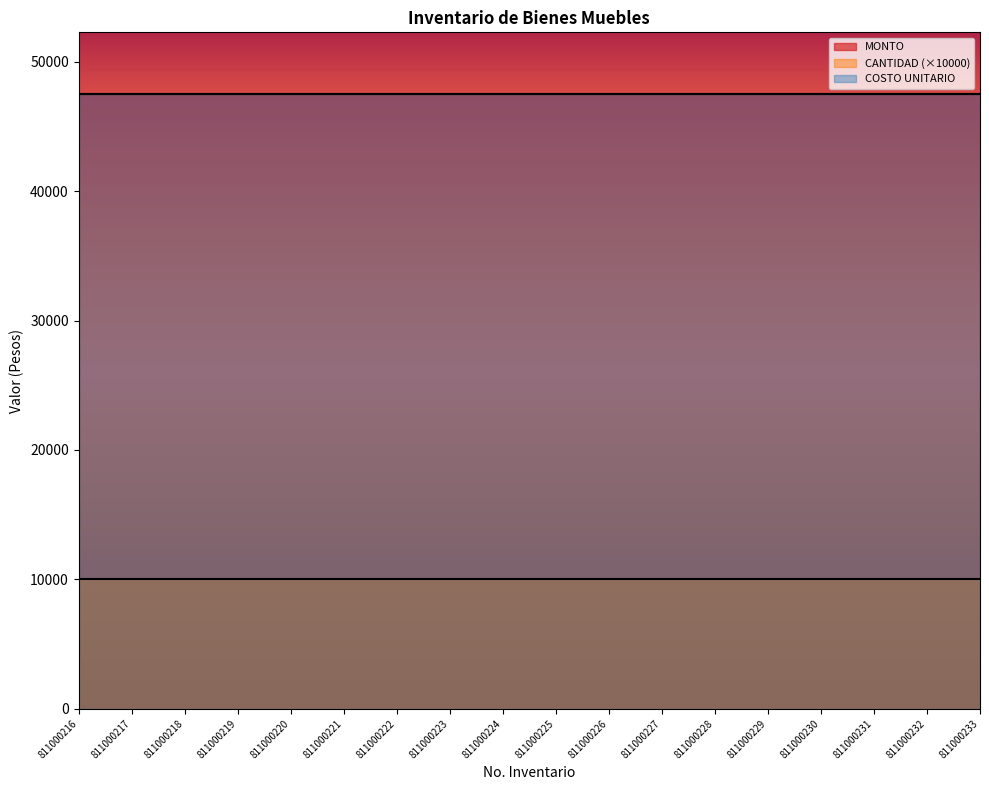

What is the total value across all series at 811000230?

95041